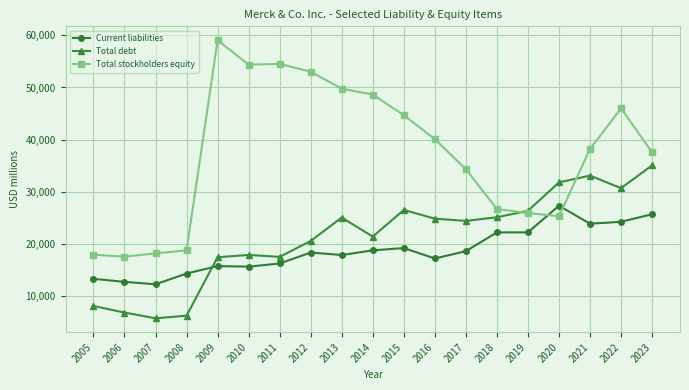

What is the highest value of the Total stockholders equity series?

59058